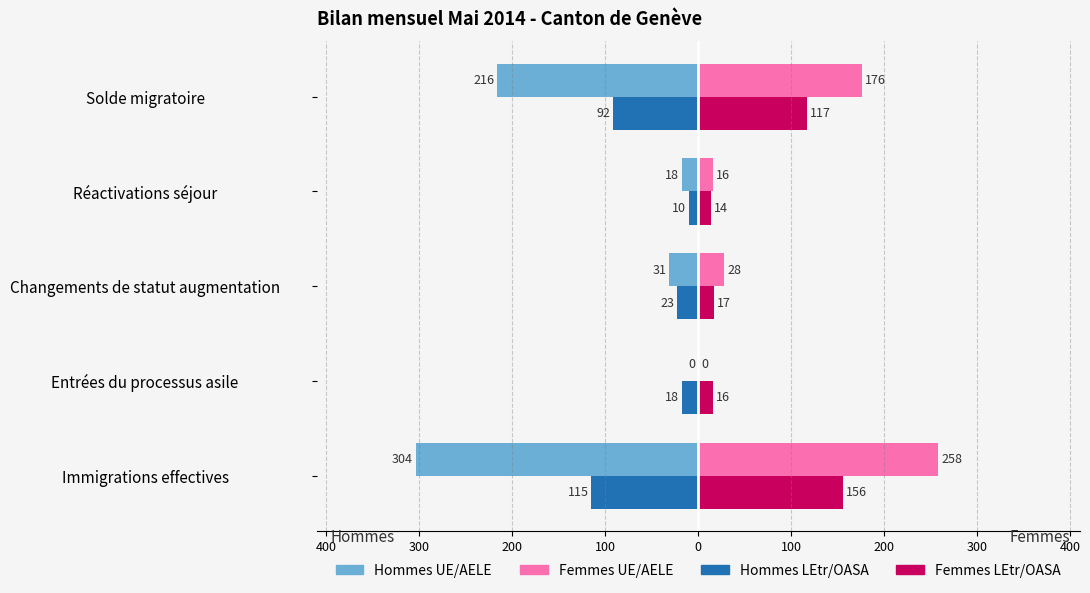

What are all the series names shown in the legend?

Hommes UE/AELE, Femmes UE/AELE, Hommes LEtr/OASA, Femmes LEtr/OASA